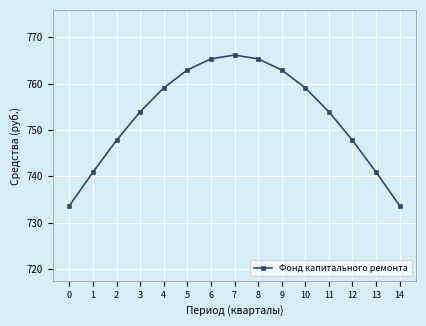

Approximately how many times larger is the value at 7 compared to 0?

1.0